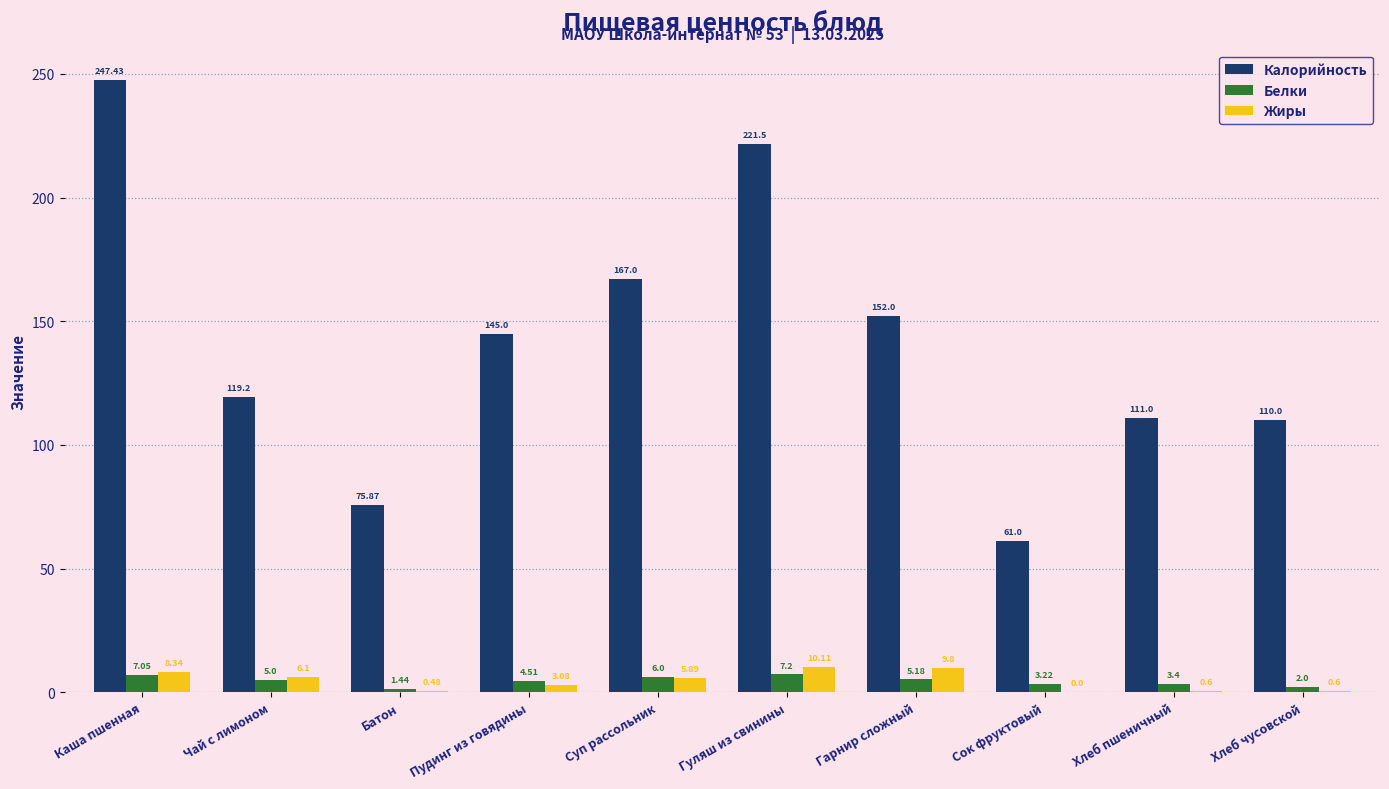

At which label does Калорийность reach its peak?

Каша пшенная